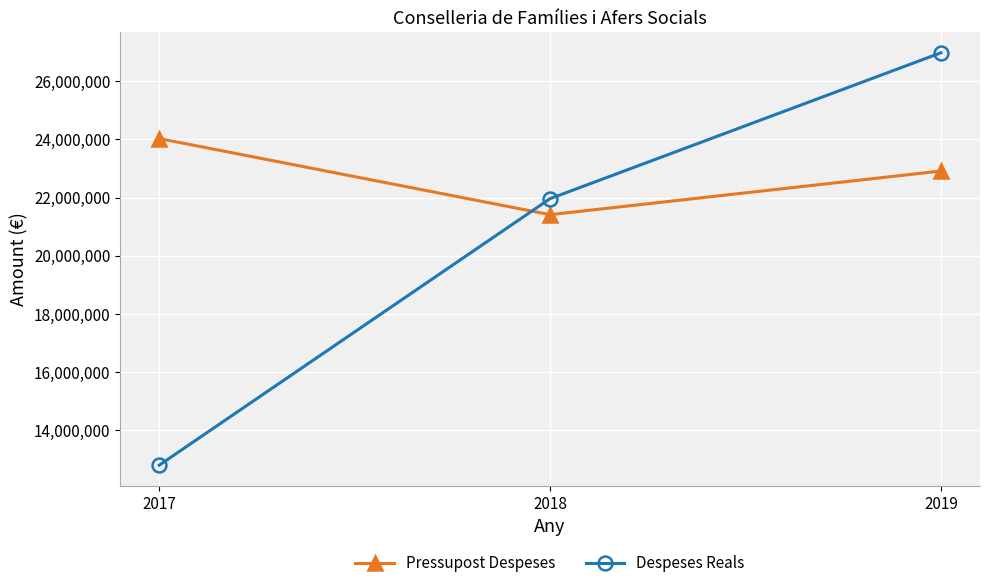

Reading left to right, transcribe all the data shown in this chart.

Pressupost Despeses: 24028431.0	21411333.0	22911333.0
Despeses Reals: 12796800.2	21961080.6	26977122.0